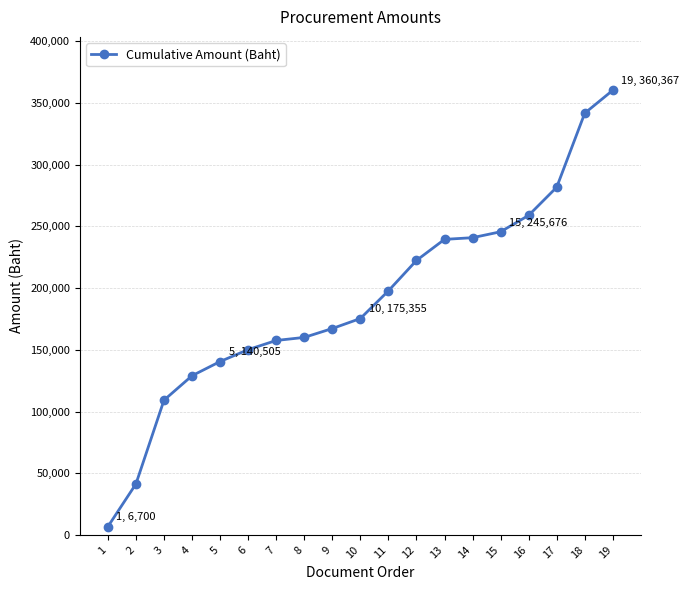

What is the value of the 8th point from the left?

160055